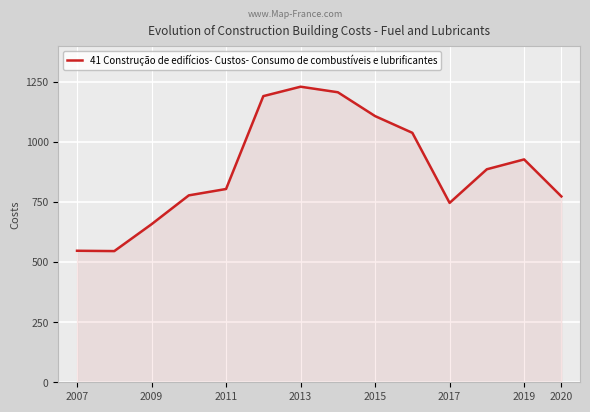

What is the maximum value shown in the chart?

1229.5